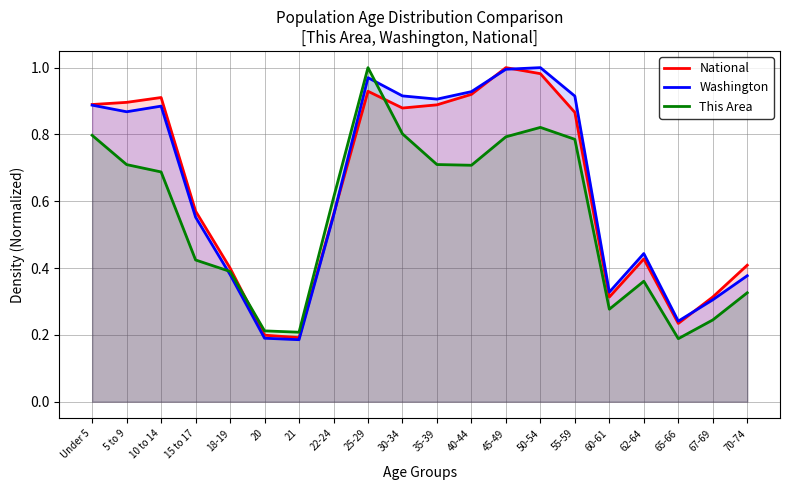

What is the approximate value of National at 20?

0.2